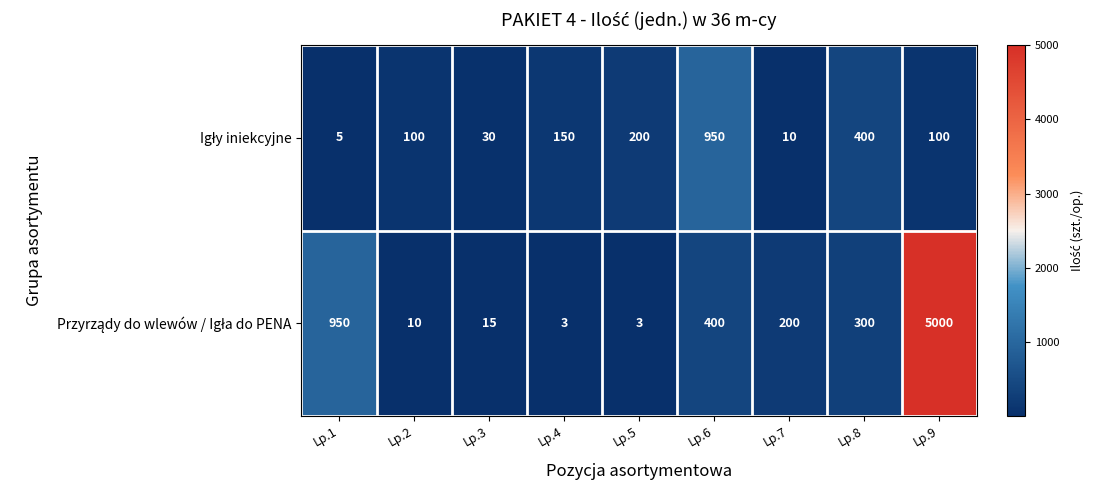

What is the spread (max minus min) of values at Lp.9?

4900